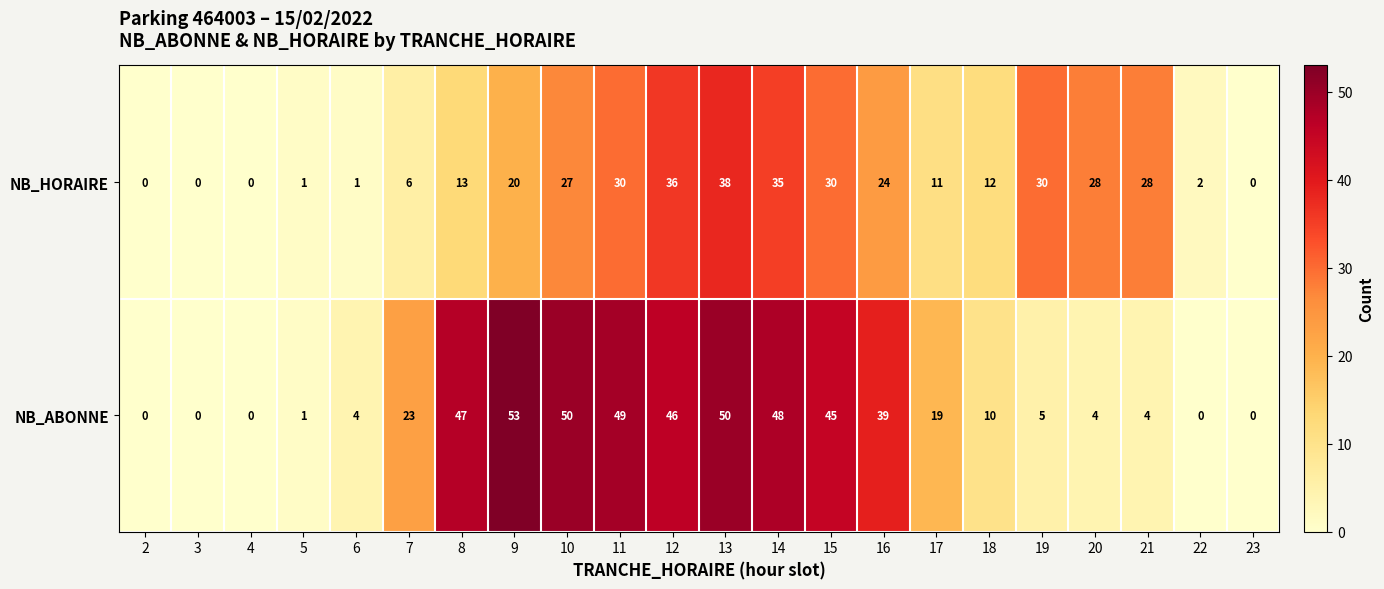

What is the total value across all series at 10?

77